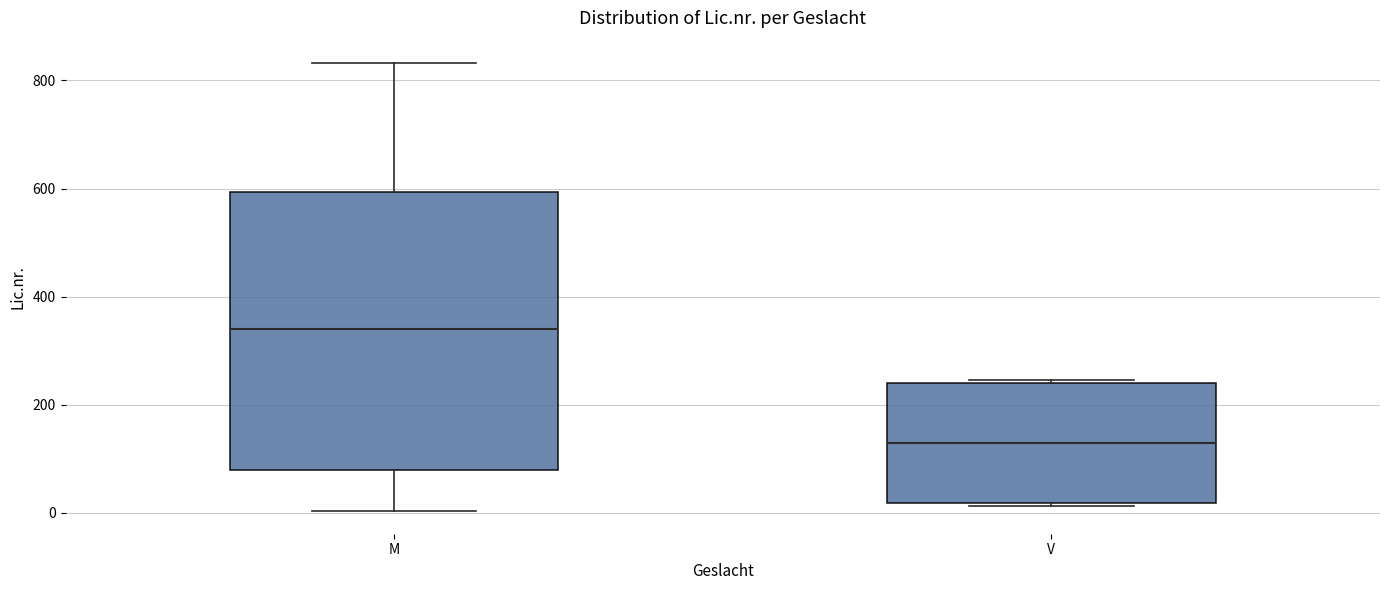

Reading left to right, transcribe this box plot: for each box, give where its median line is, the range the box spans, and where its two whiskers end, as read against the y-axis. The values are not printed on the chart, so give them approximately, as read against the axis.

M: median 340, box 80 to 600, whiskers 0 to 840
V: median 120, box 20 to 240, whiskers 20 (just below the box's lower edge) to 240